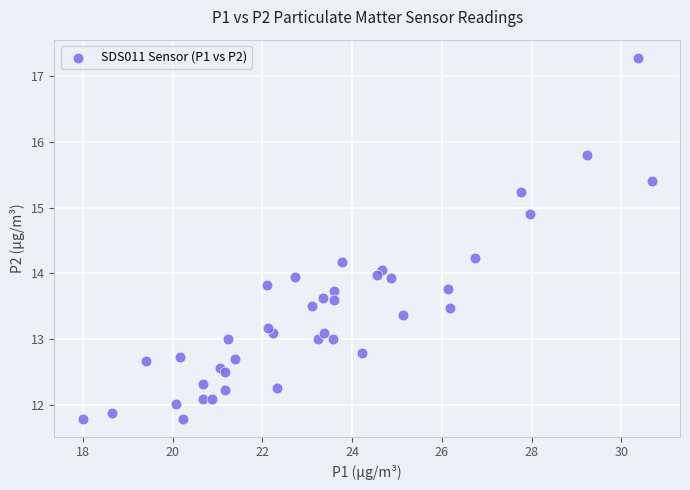

What is the range of X values (max minus min)?

12.7